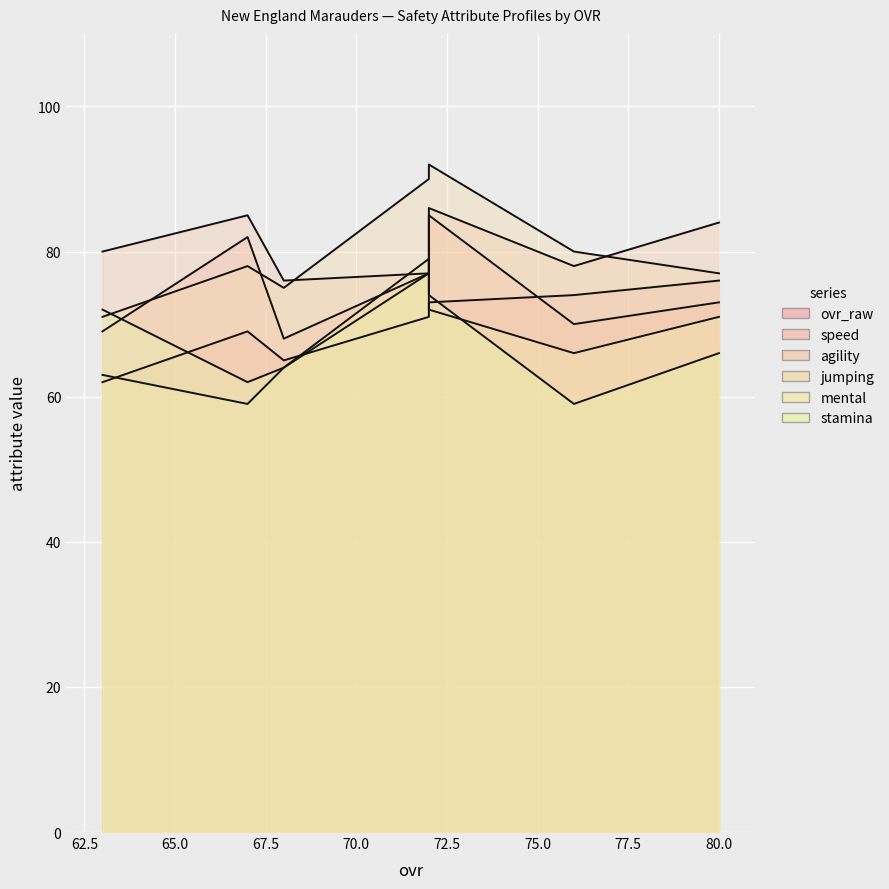

What is the value of the jumping point at the 4th from the left?

92